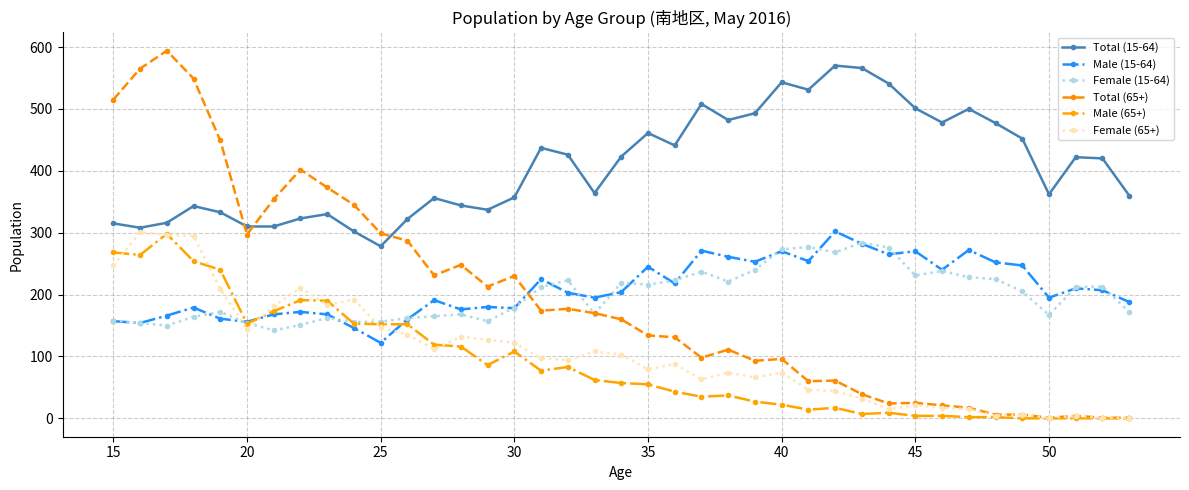

Which series has the largest total across all categories?

Total (15-64)